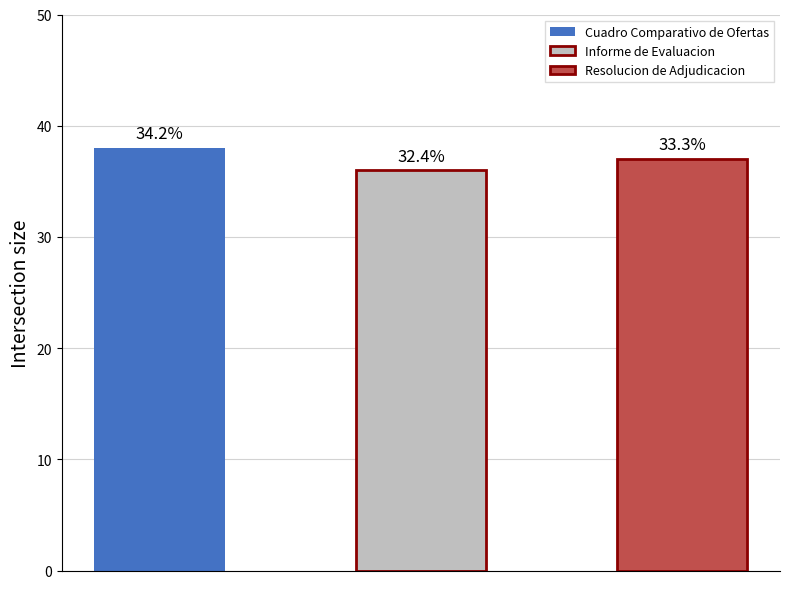

Count the number of values greater than 37.

1